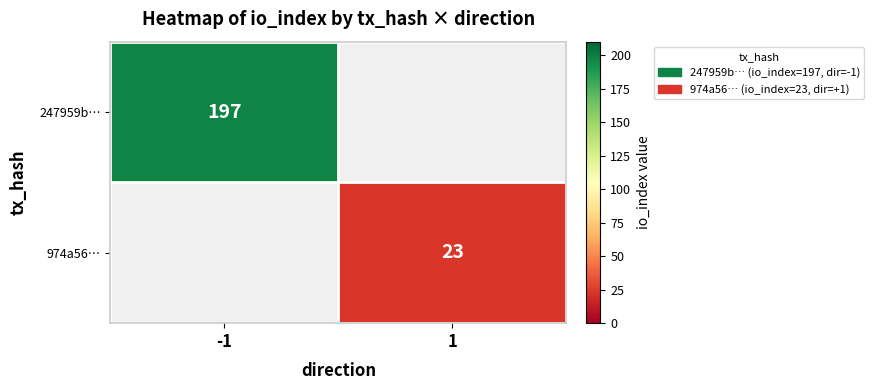

Is the value of 247959b… at -1 greater than the value of 974a56… at 1?

Yes